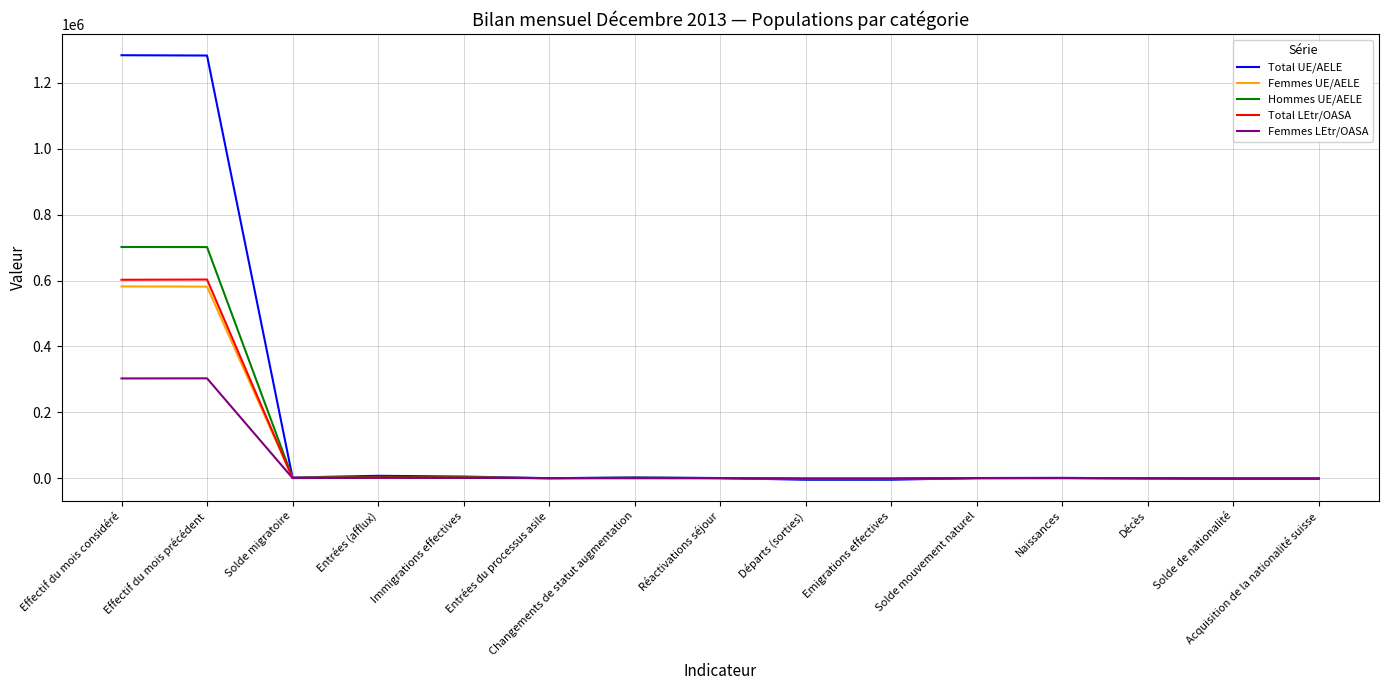

Which series has the widest spread of values?

Total UE/AELE